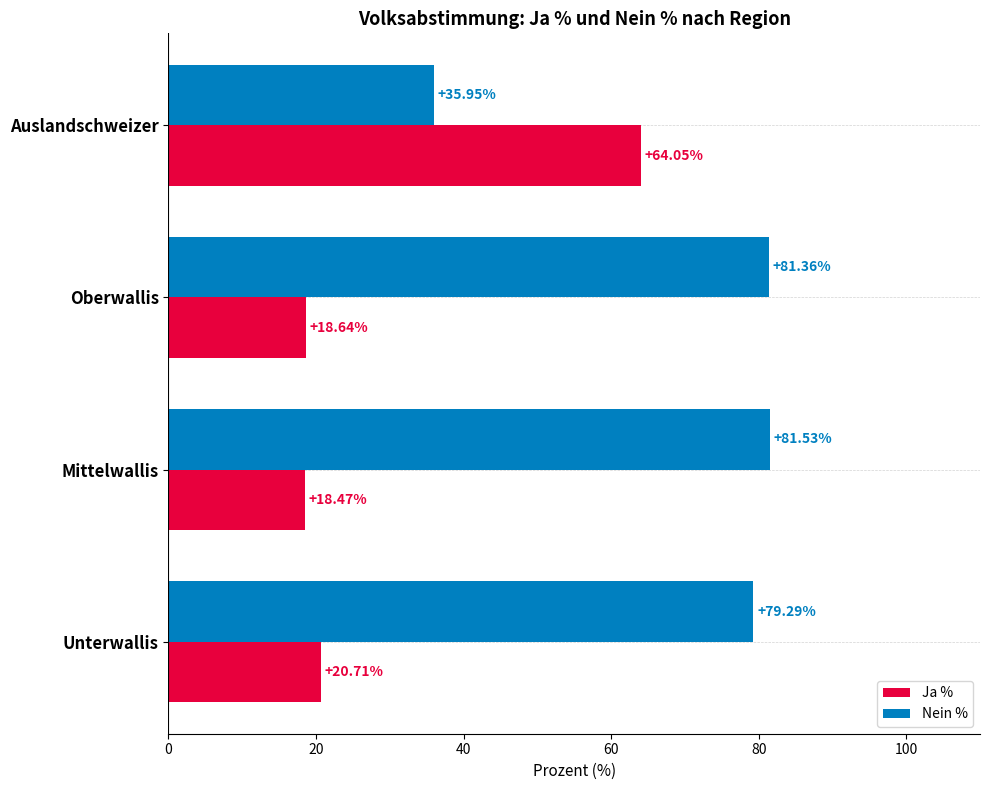

At which label is Ja % closest to 41?

Unterwallis